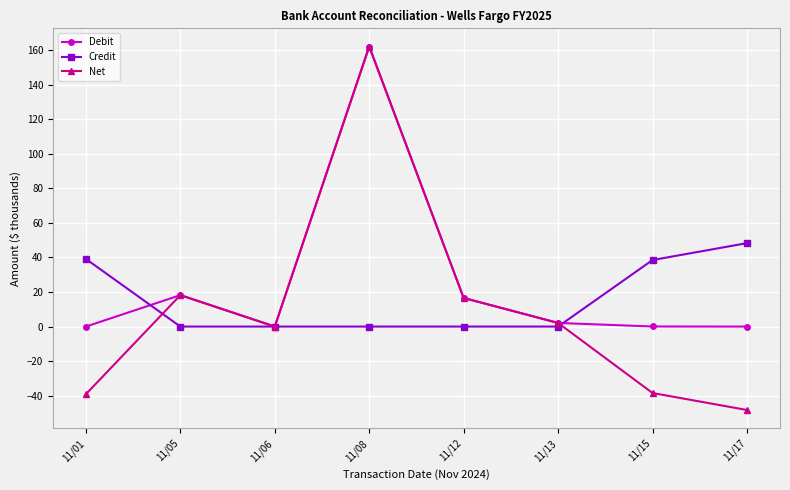

The value of Debit at 11/17 is 0.0. True or false?

True